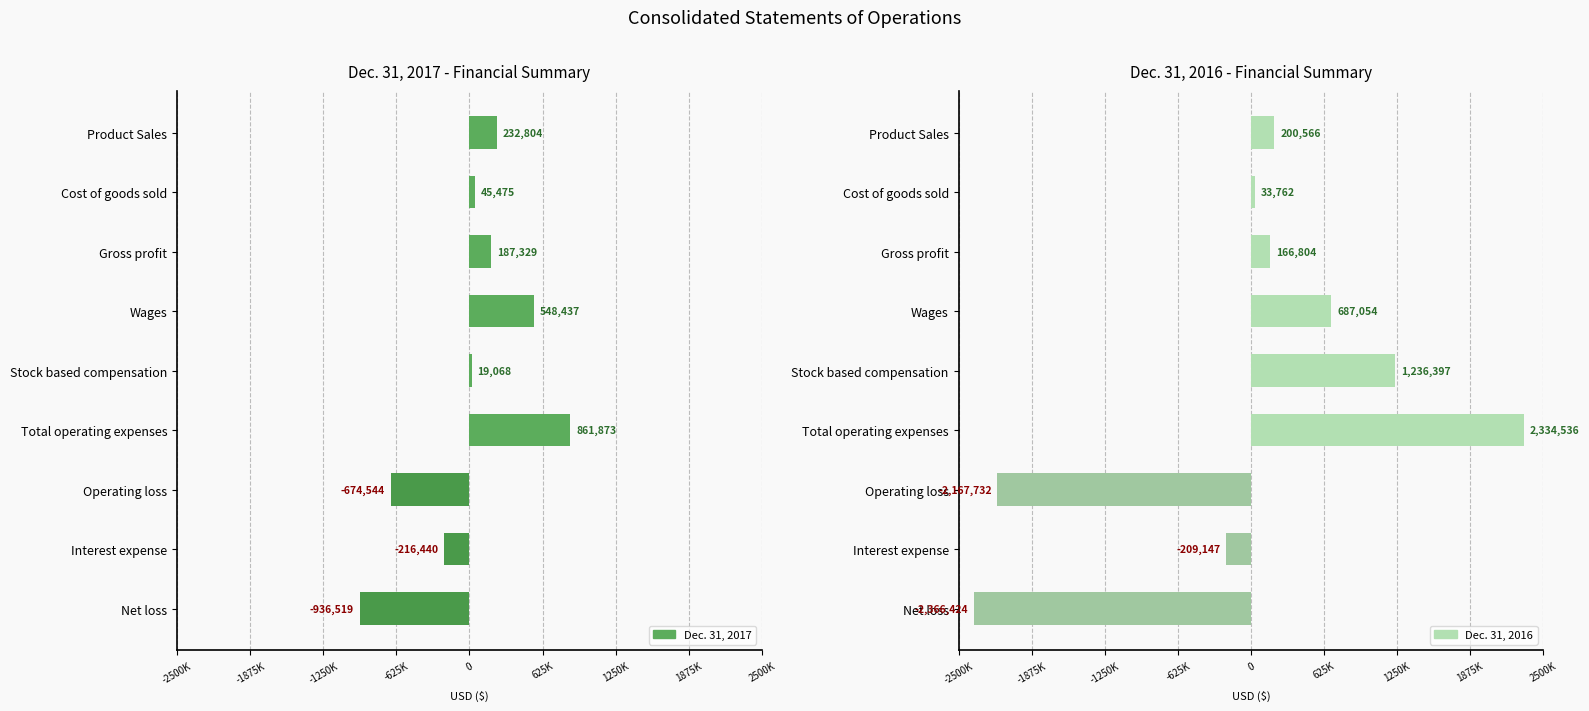

At how many categories does at least one series exceed 2180604?

1